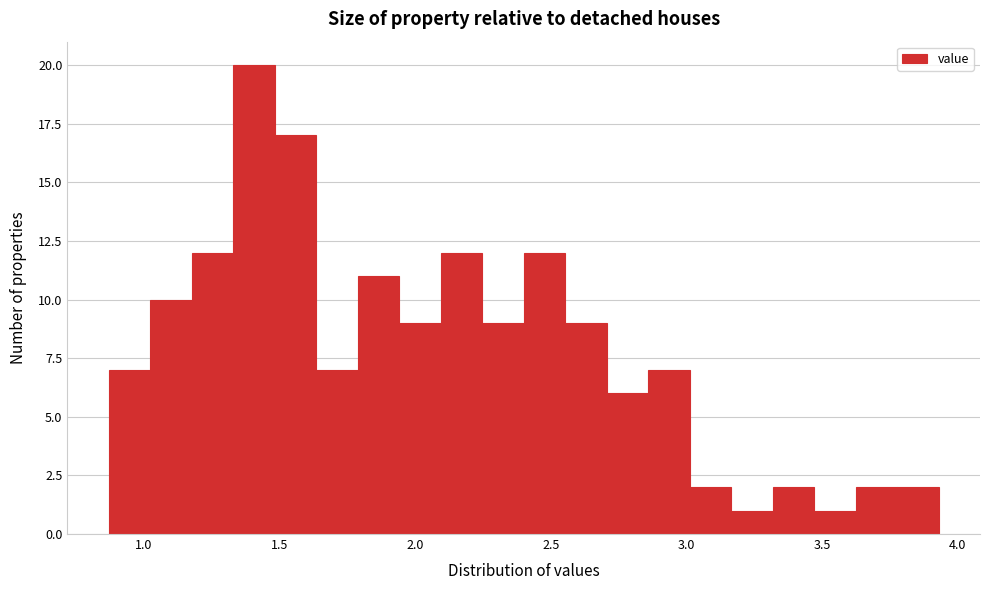

Around what value on the x-axis is the tallest bar? Give the approximate position of its centre, as read against the axis.

1.40